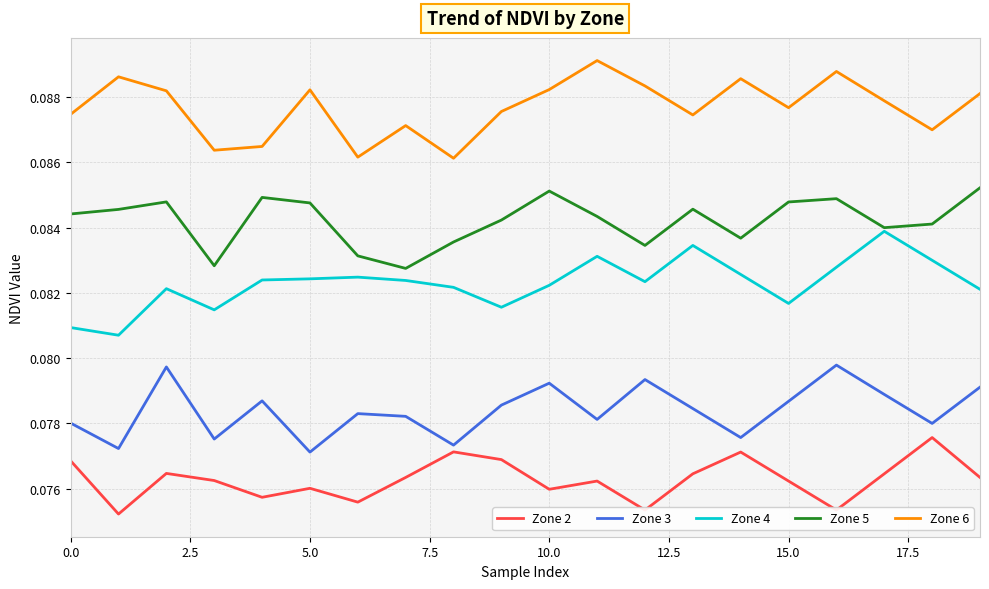

True or false: Zone 2 and Zone 5 cross at least once.

False